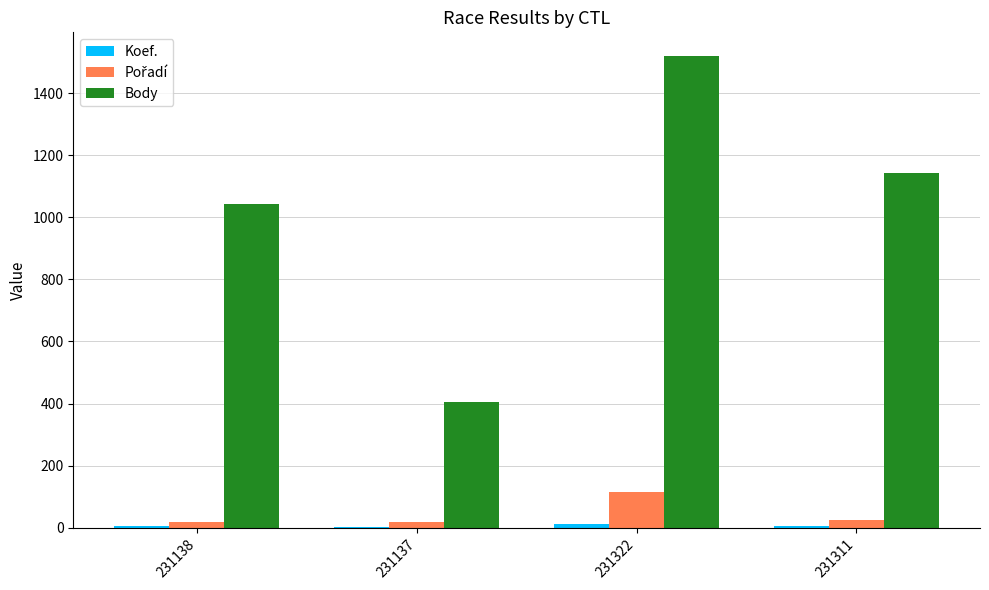

What is the sum of all Body values?

4110